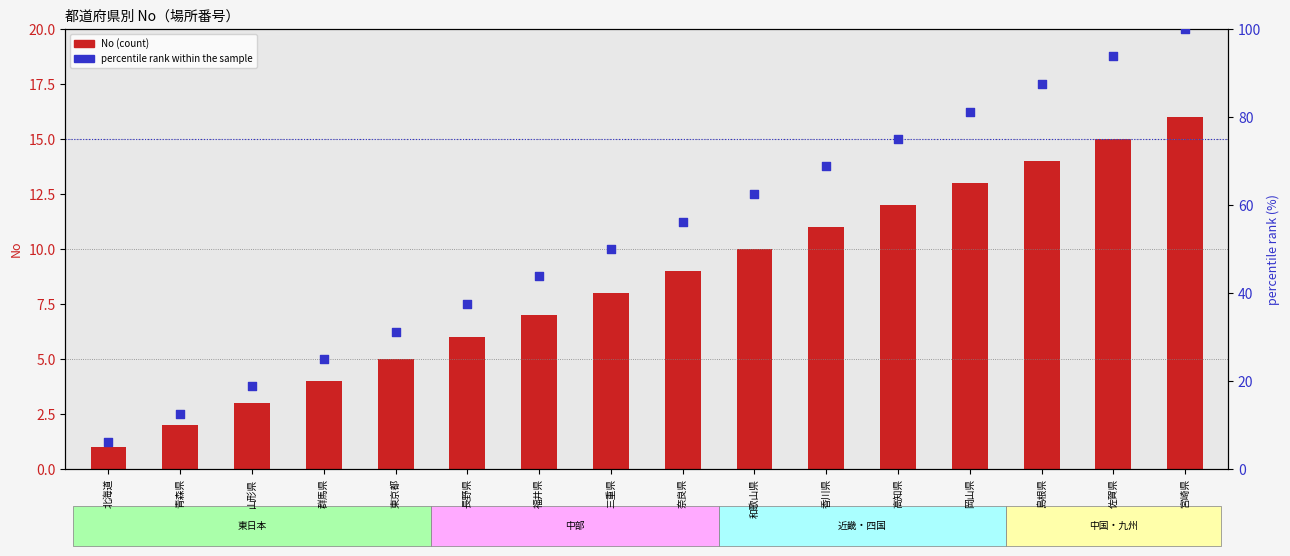

Which series reaches the minimum Y coordinate?

No (count)